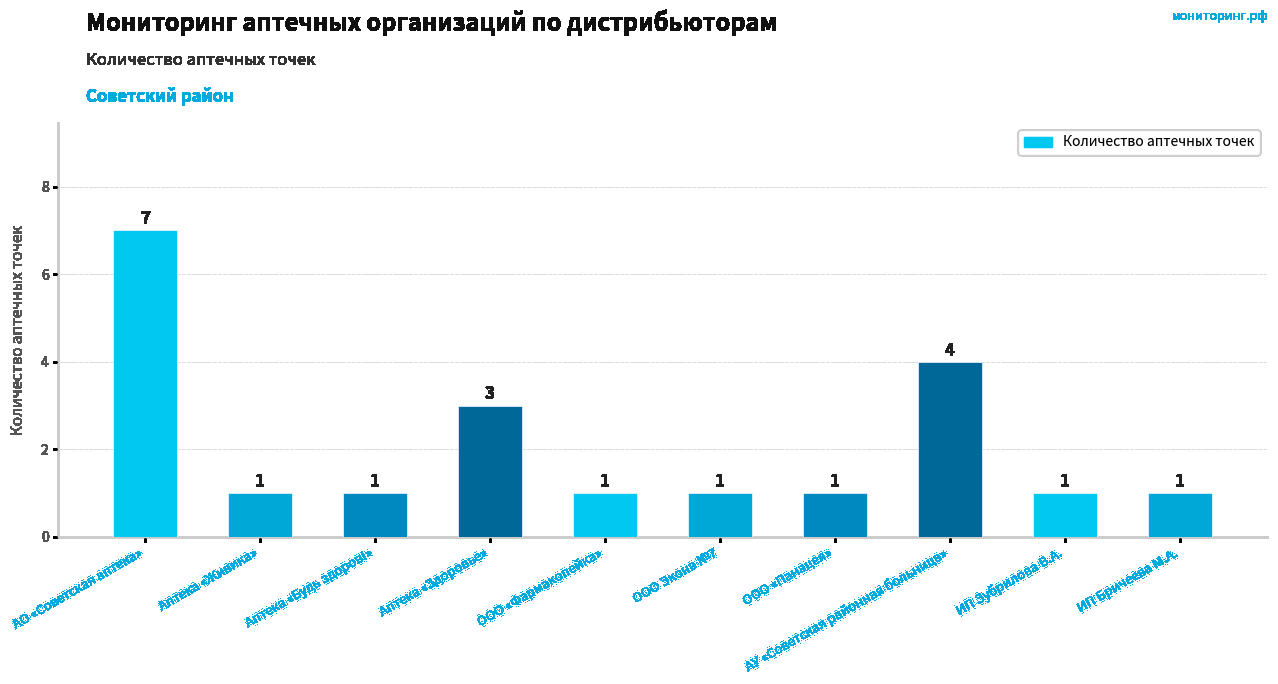

Count the number of values greater than 1.

3